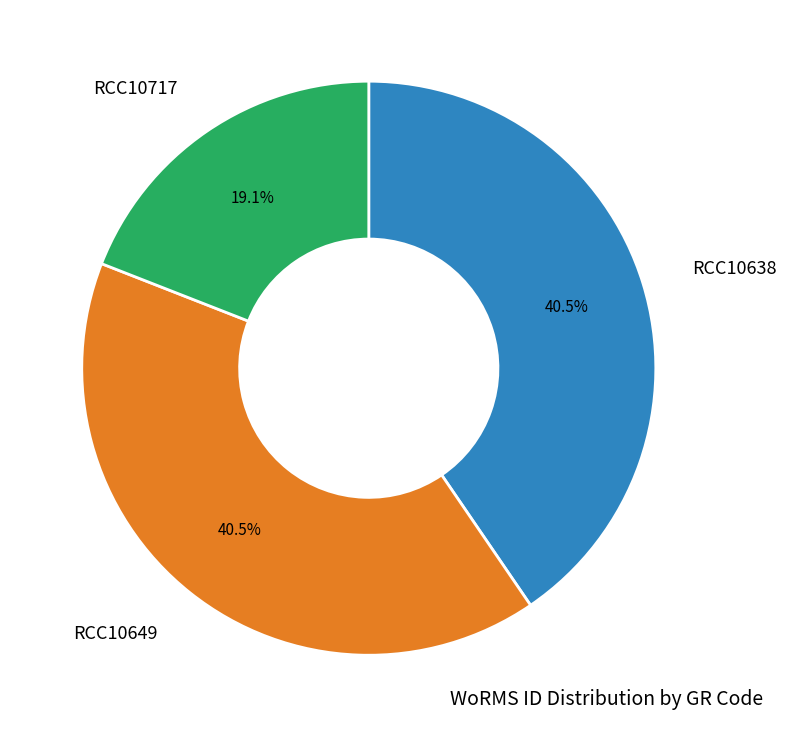

Does any single category account for the majority?

No